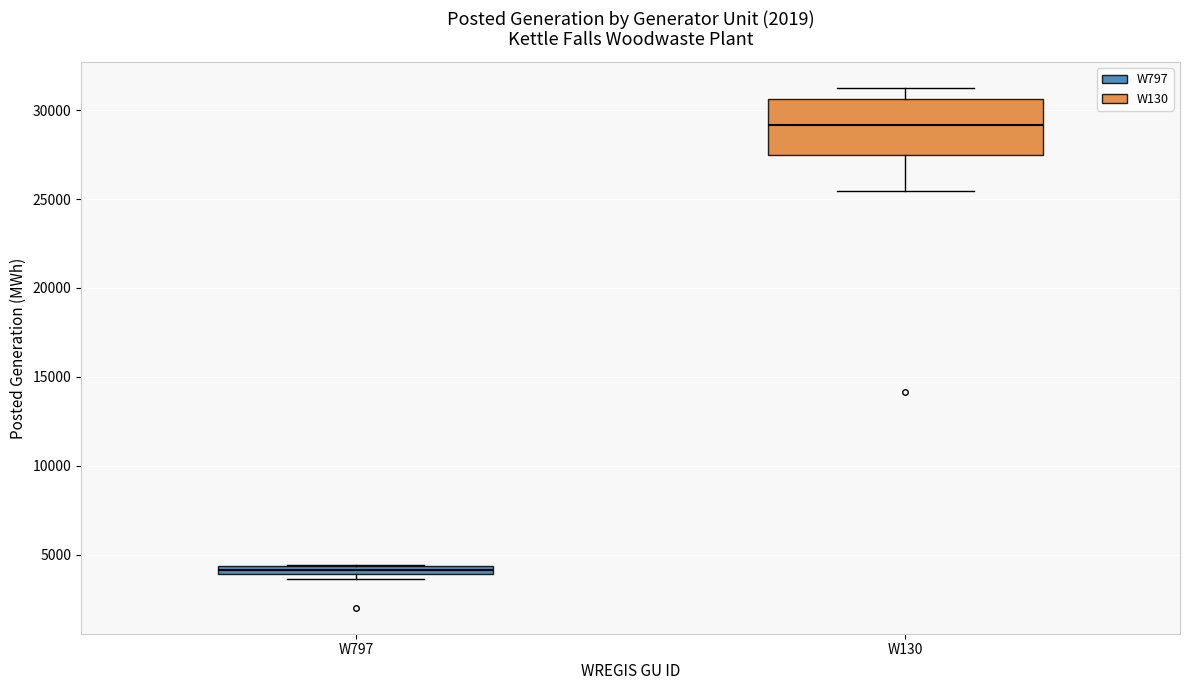

Where is the upper edge of the box for W130 on the y-axis? The values are not printed on the chart, so give them approximately, as read against the axis.

30500